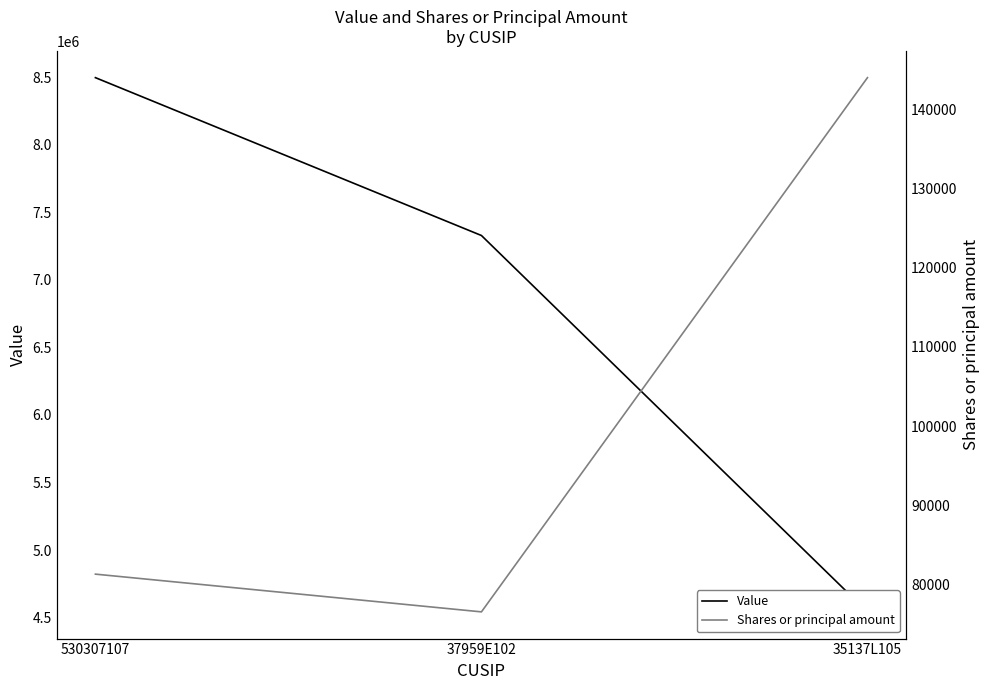

At which label does Shares or principal amount first exceed 81306?

35137L105